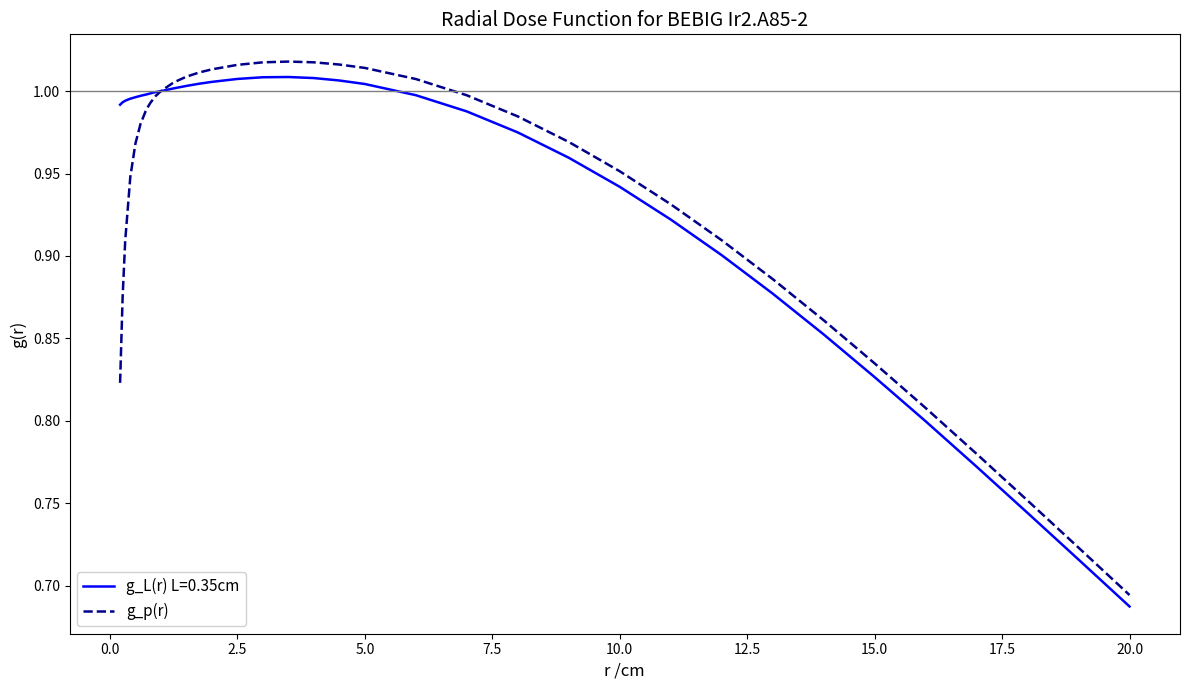

Does the chart have visible grid lines?

No